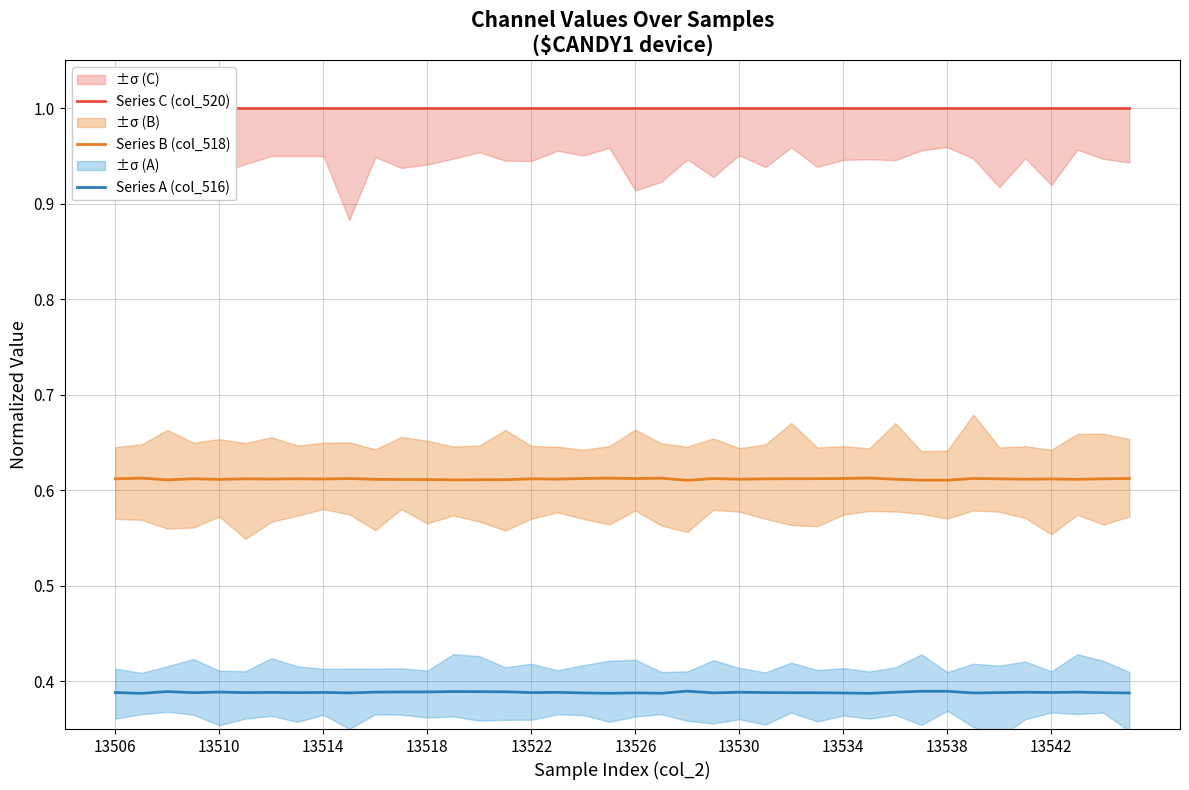

What is the average value of the Series C (col_520) series?

1.0